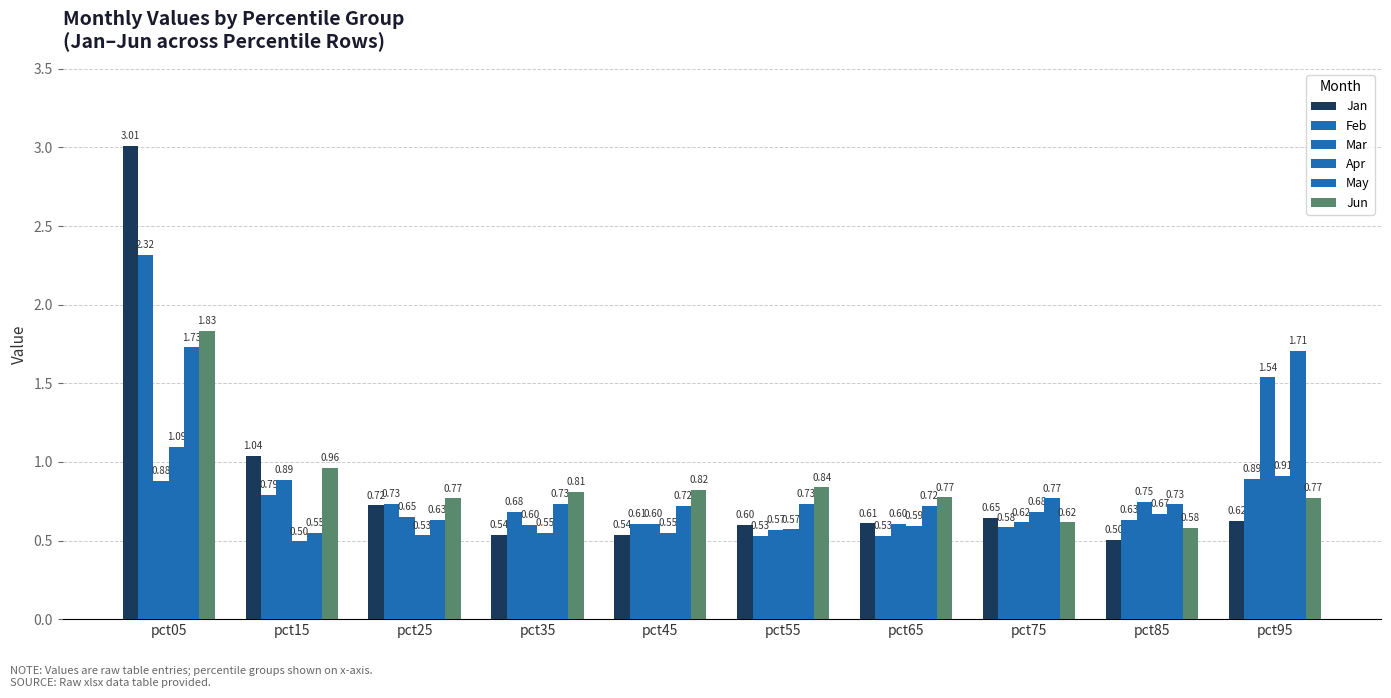

What is the smallest value displayed?

0.5